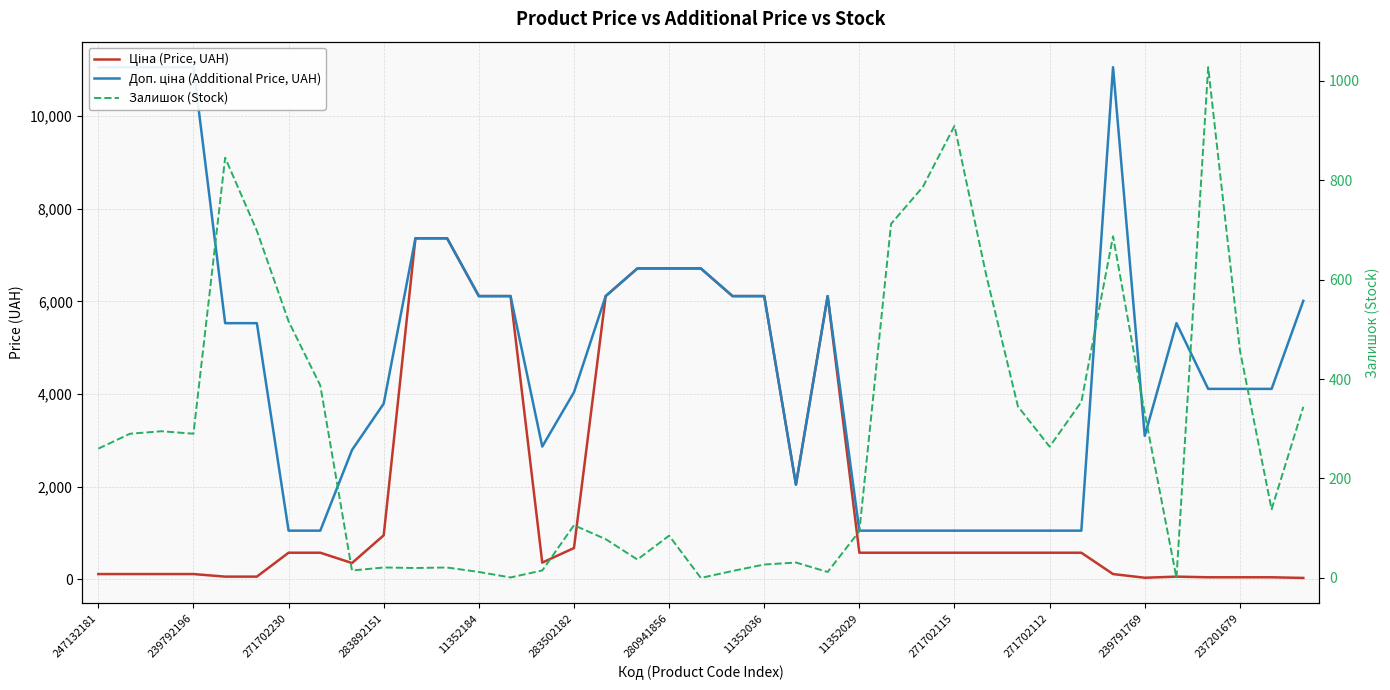

What is the value of the Залишок (Stock) point at the 29th from the left?

609.0